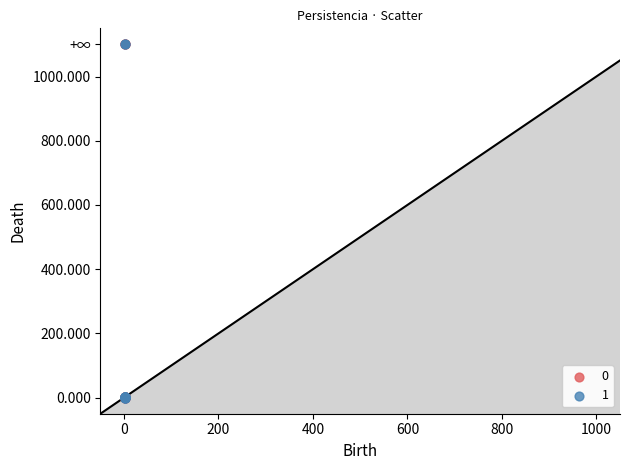

What are all the series names shown in the legend?

0, 1